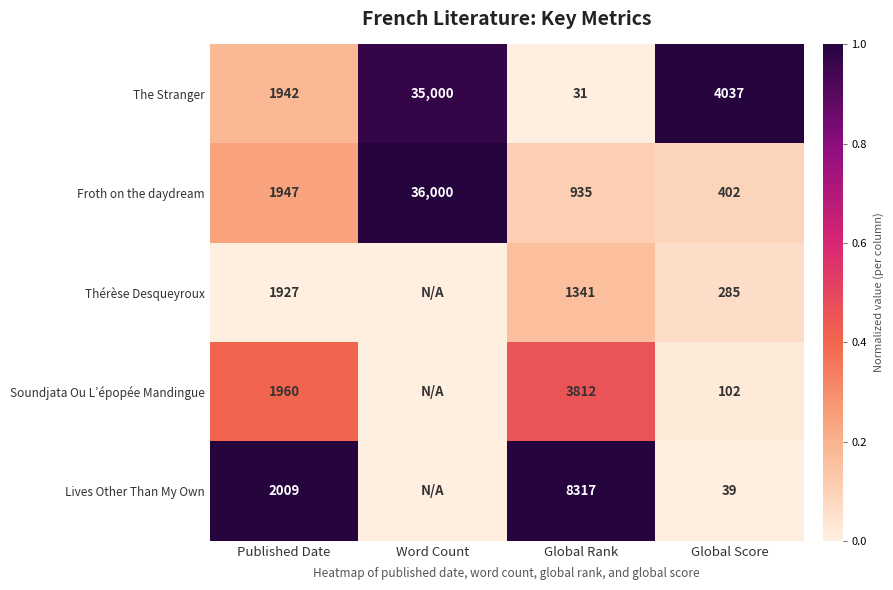

At which label does The Stranger reach its peak?

Word Count